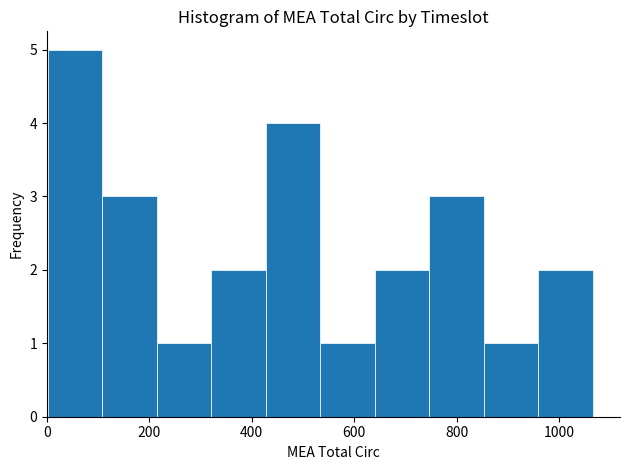

Over which range of the x-axis is the bar tallest?

0 to 100